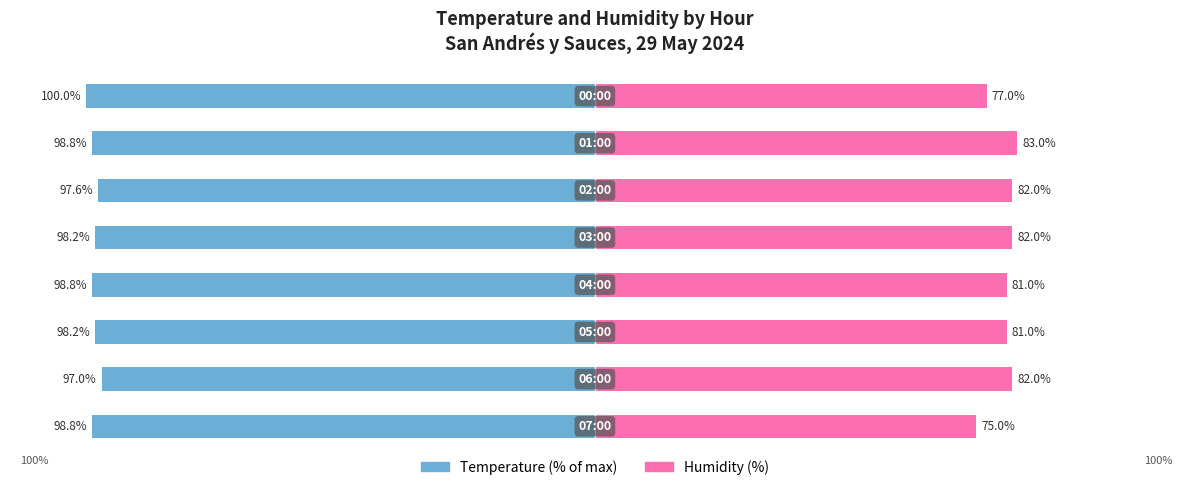

Reading left to right, what are all the values shown in this chart?

Temperature: -98.8	-97.0	-98.2	-98.8	-98.2	-97.6	-98.8	-100.0
Humidity: 75.0	82.0	81.0	81.0	82.0	82.0	83.0	77.0